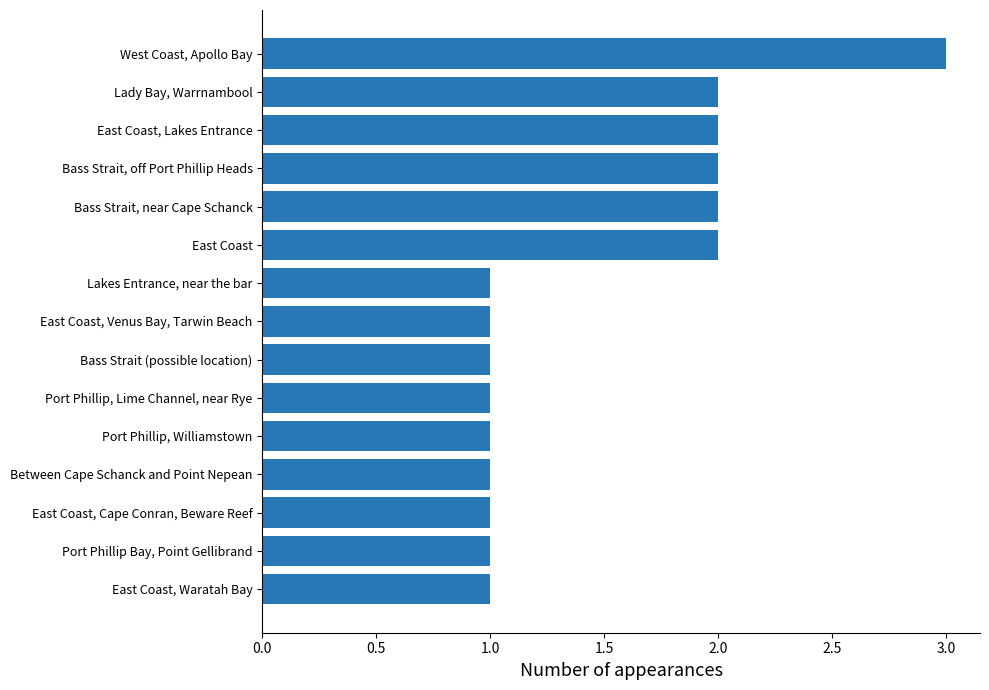

What is the approximate value at West Coast, Apollo Bay?

3